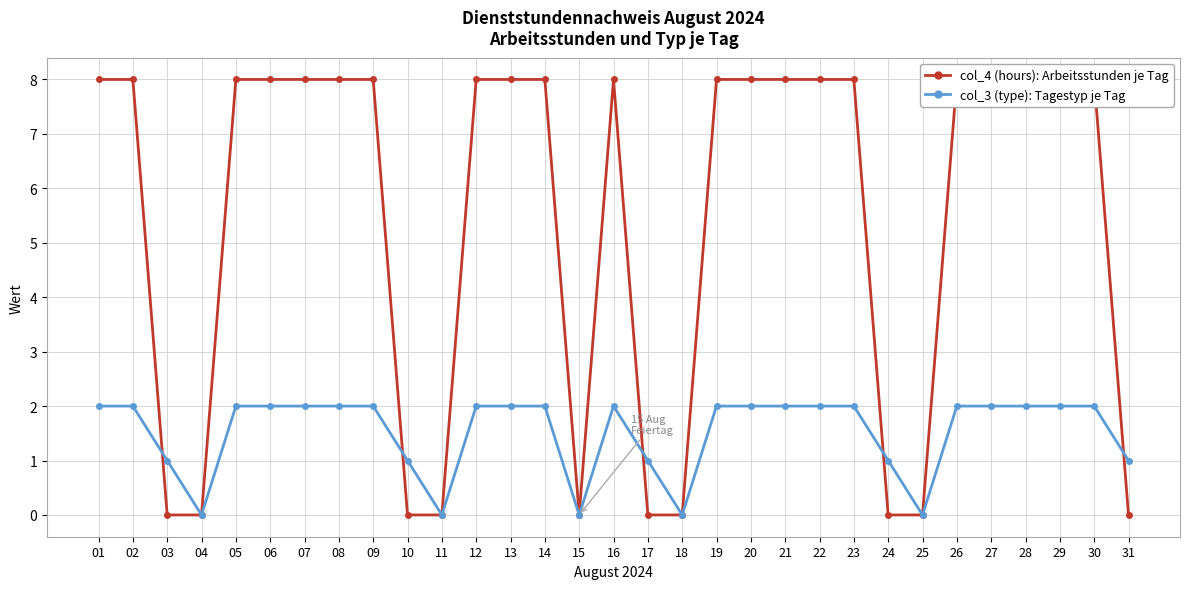

What is the difference between the maximum and minimum values in the col_3 (type): Tagestyp je Tag series?

2